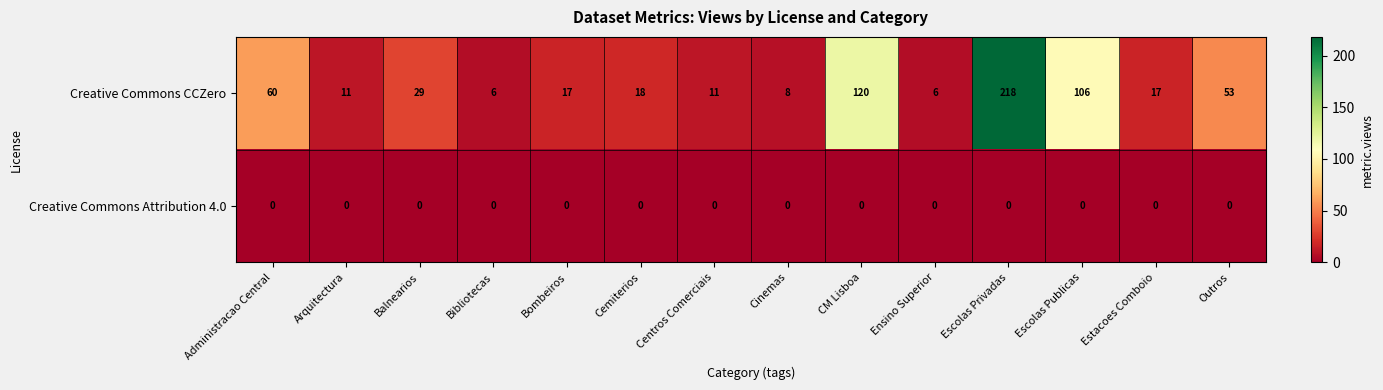

Where is Creative Commons CCZero nearest to the value 112?

Escolas Publicas